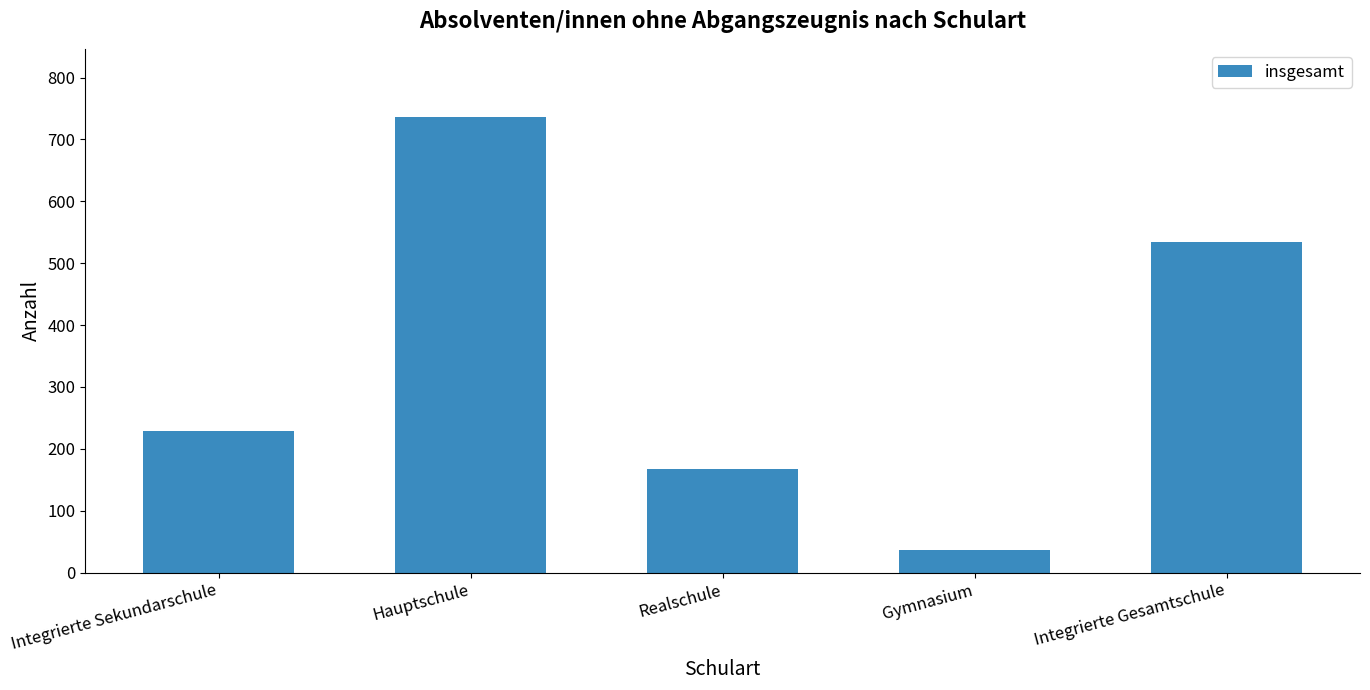

List the labels in order of value, smallest first.

Gymnasium, Realschule, Integrierte Sekundarschule, Integrierte Gesamtschule, Hauptschule